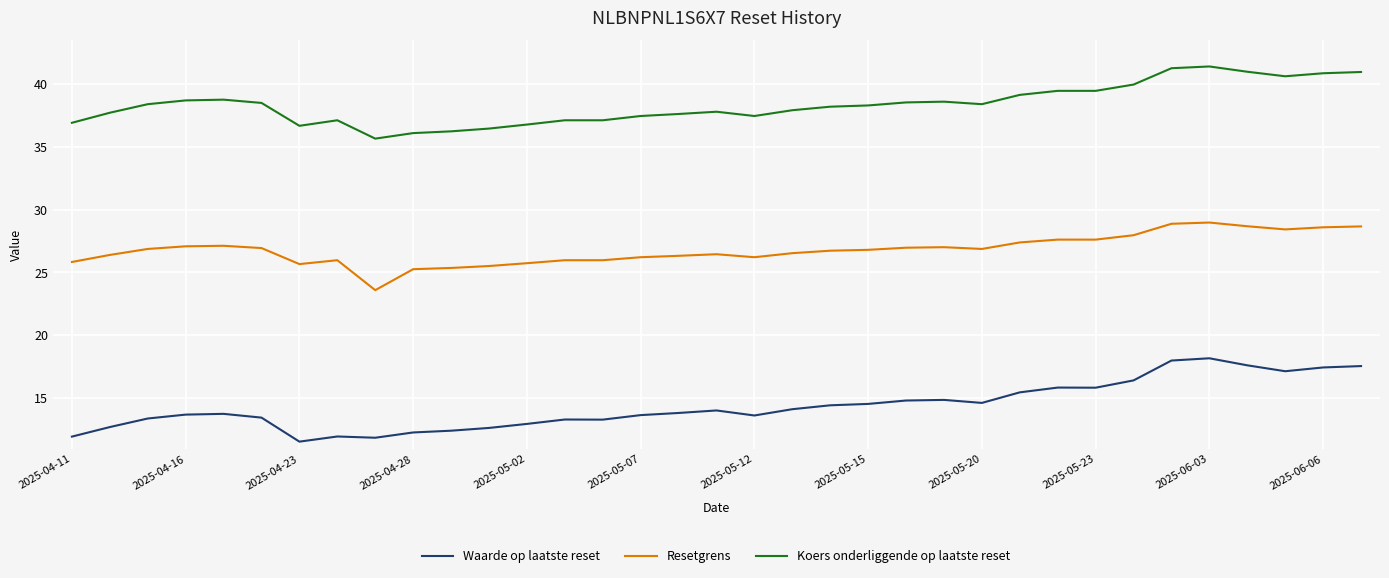

True or false: Waarde op laatste reset and Koers onderliggende op laatste reset intersect in this chart.

False